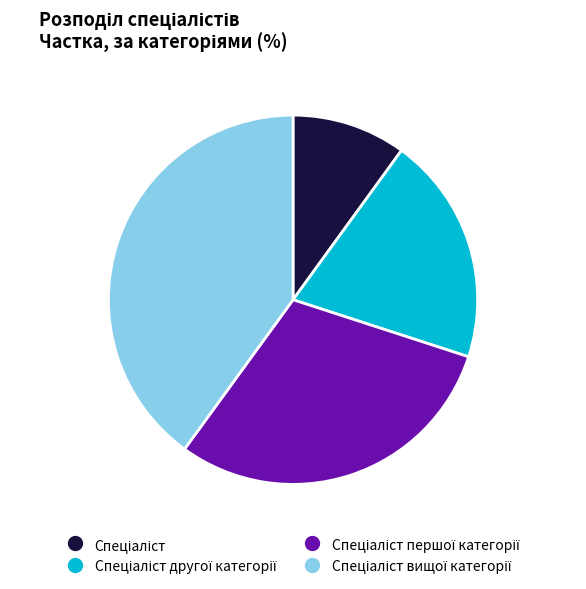

Is there any slice that represents more than half of the pie?

No